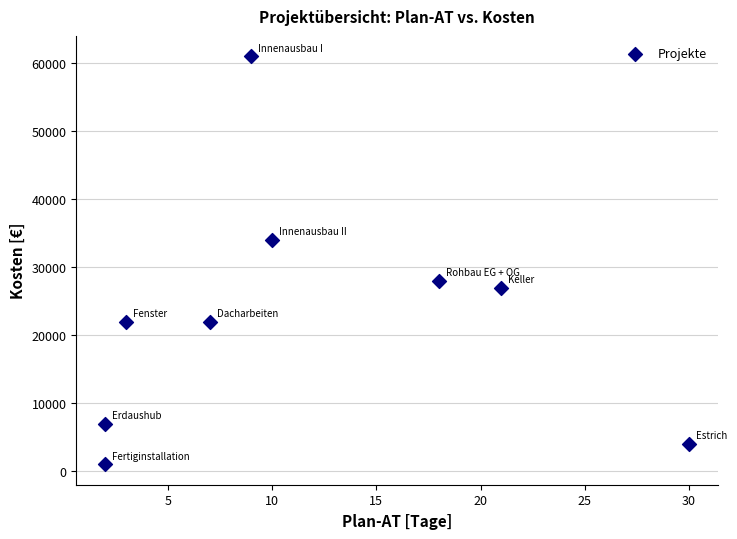

What is the average X value?

11